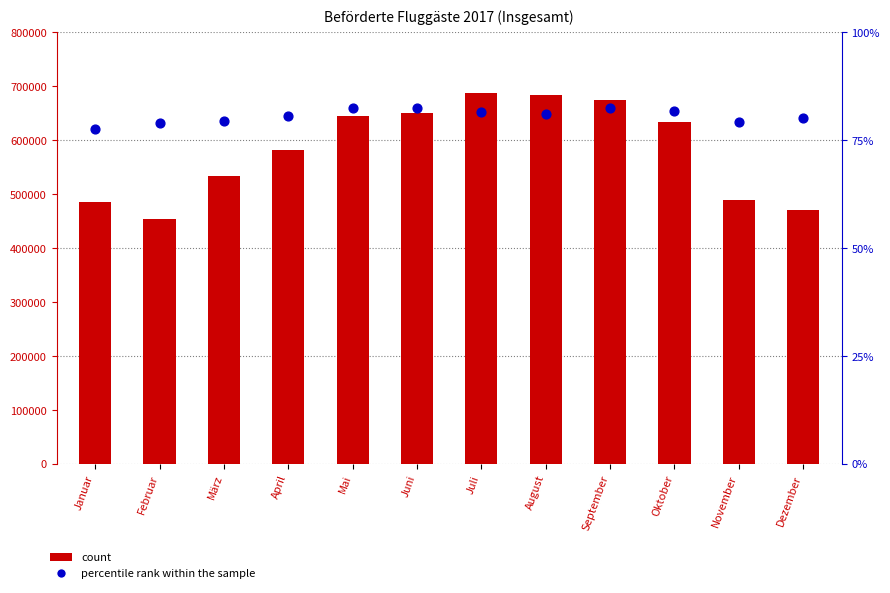

Which series has the widest spread of Y values?

count